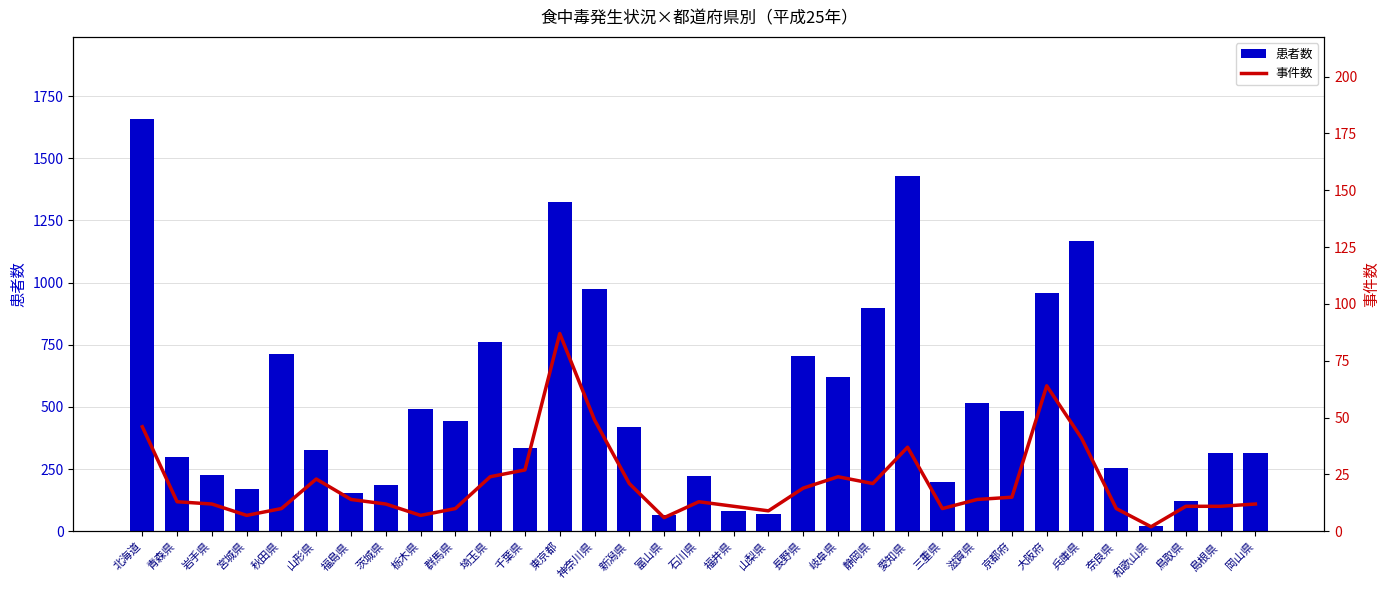

List the series in order of their peak value, lowest first.

事件数, 患者数